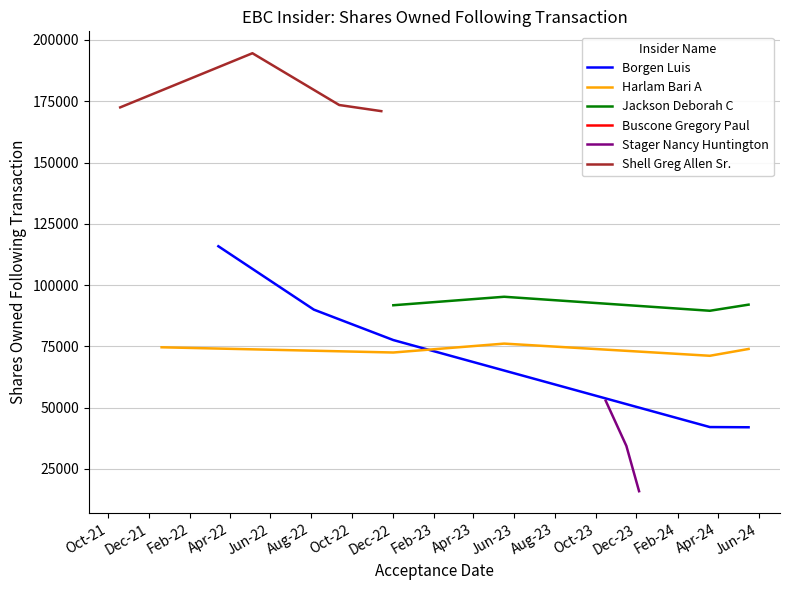

What is the maximum value for Borgen Luis?

115826